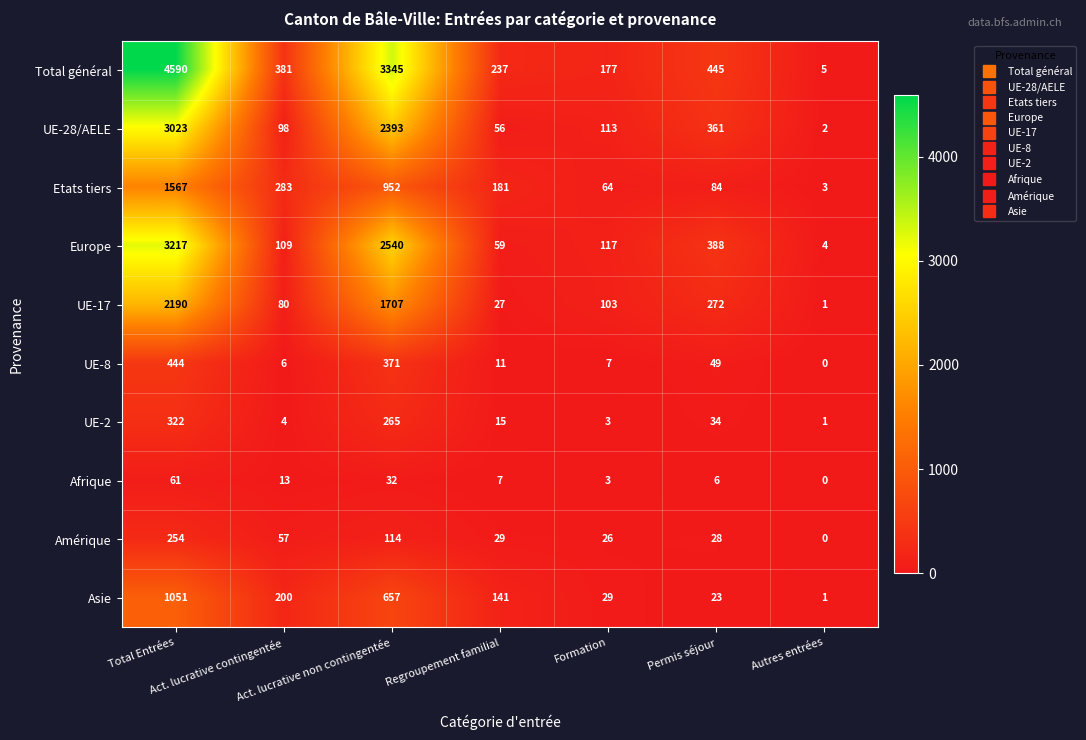

Count the number of categories in the chart.

7